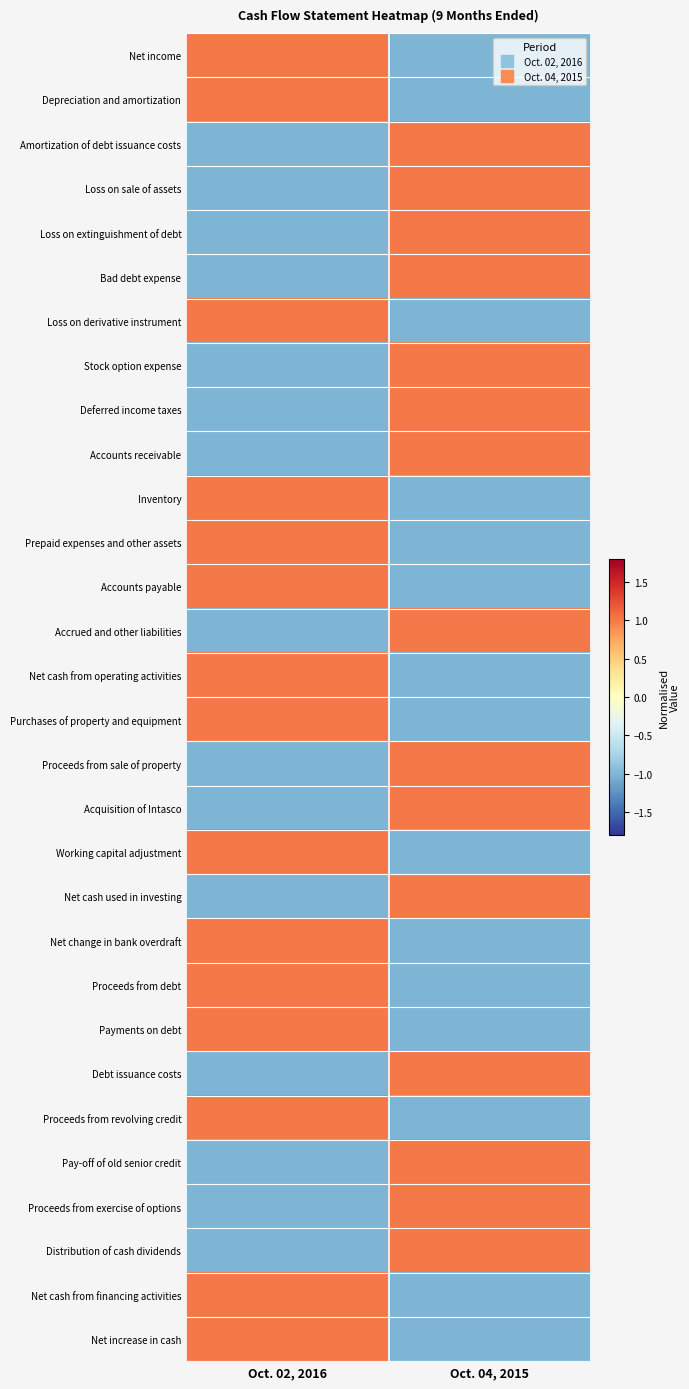

At which category is the sum across all series the highest?

Oct. 02, 2016